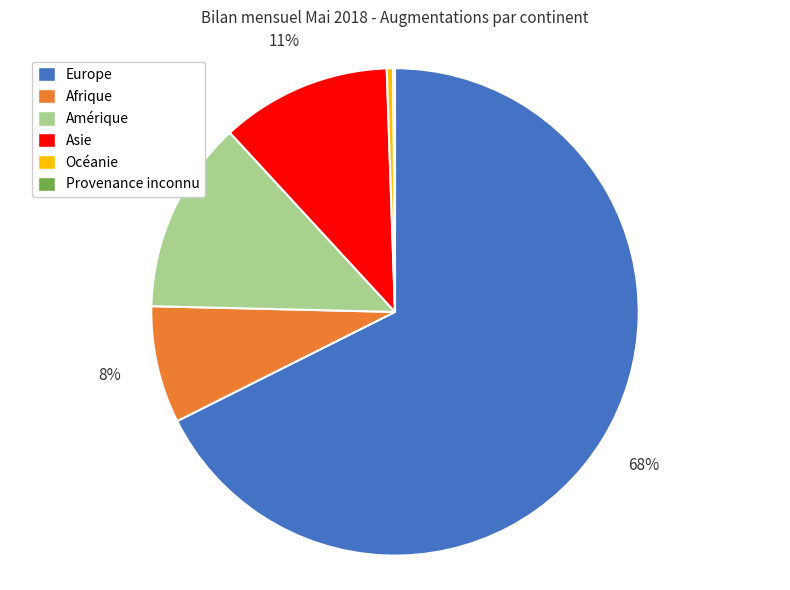

What is the largest slice in the pie chart?

Europe